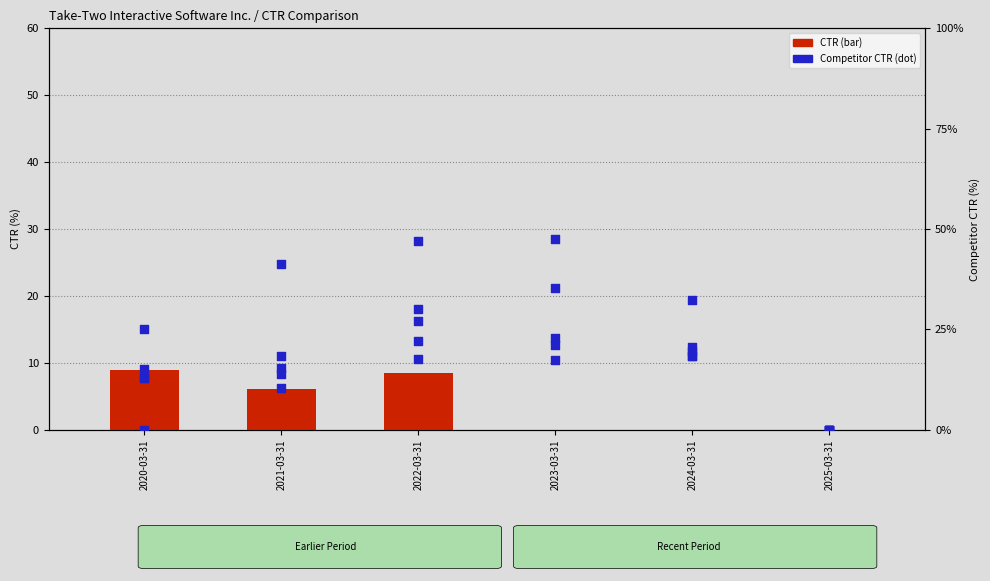

What is the total value across all series at 2020-03-31?

74.8